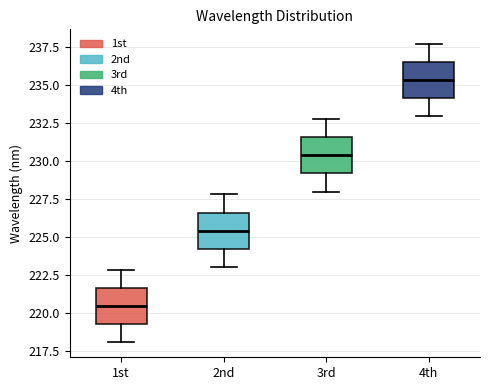

Where is the lower edge of the box for 2nd on the y-axis? The values are not printed on the chart, so give them approximately, as read against the axis.

224.0